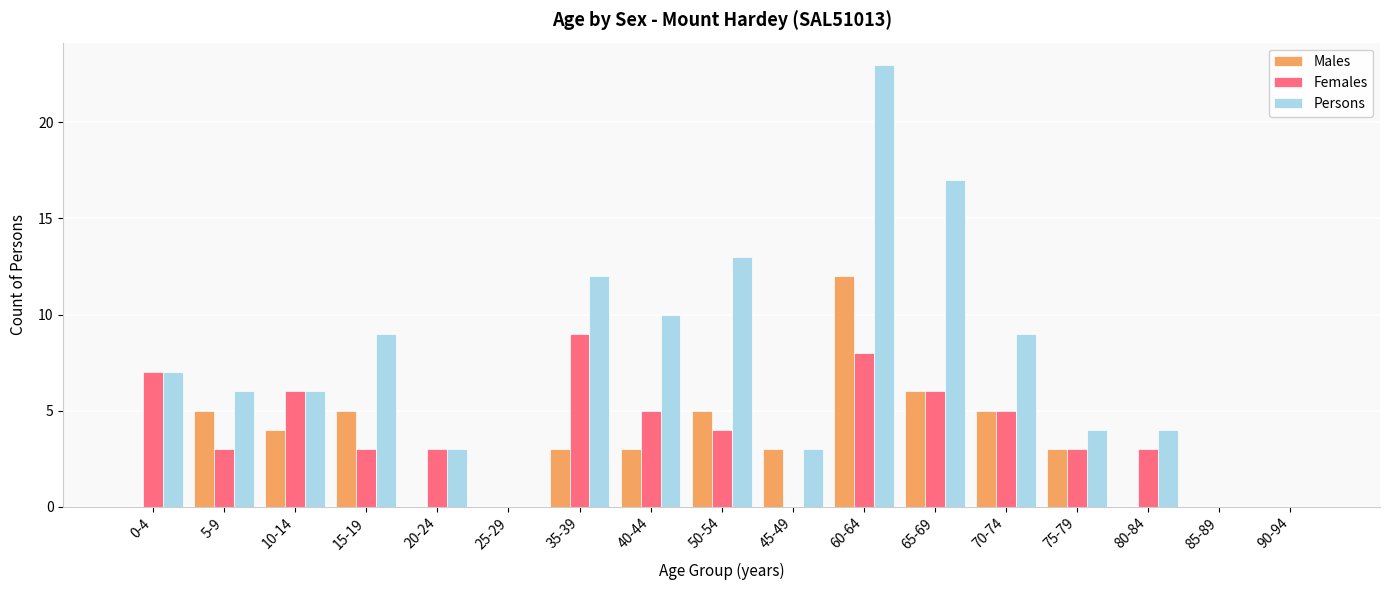

True or false: Males has a value of 9 at 50-54.

False